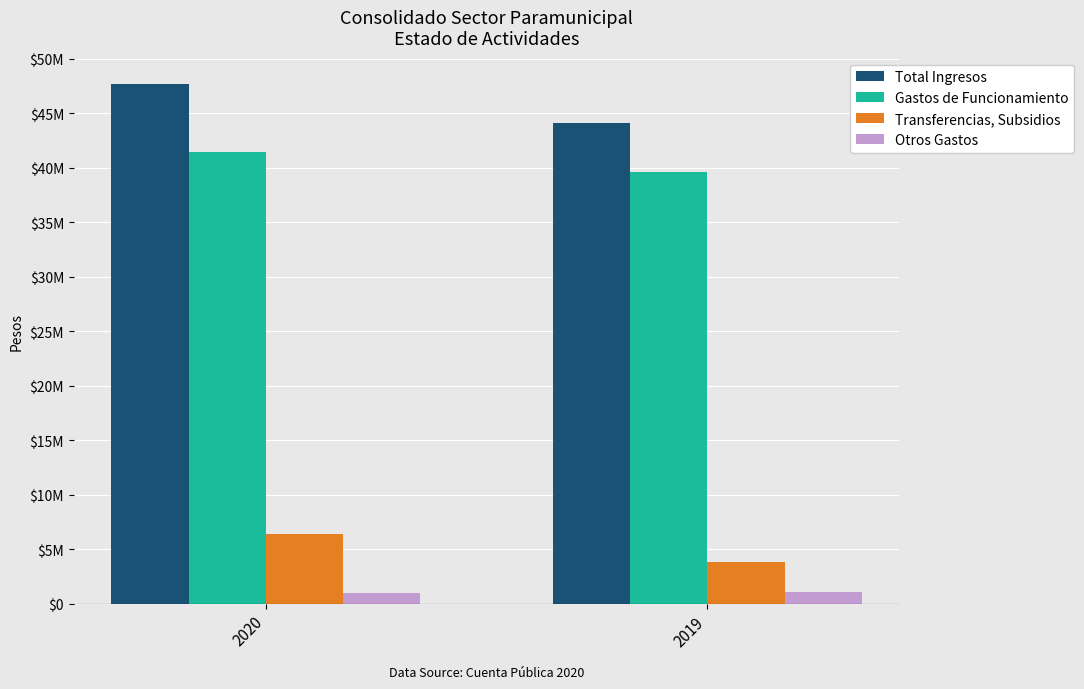

What are all the series names shown in the legend?

Total Ingresos, Gastos de Funcionamiento, Transferencias, Subsidios, Otros Gastos